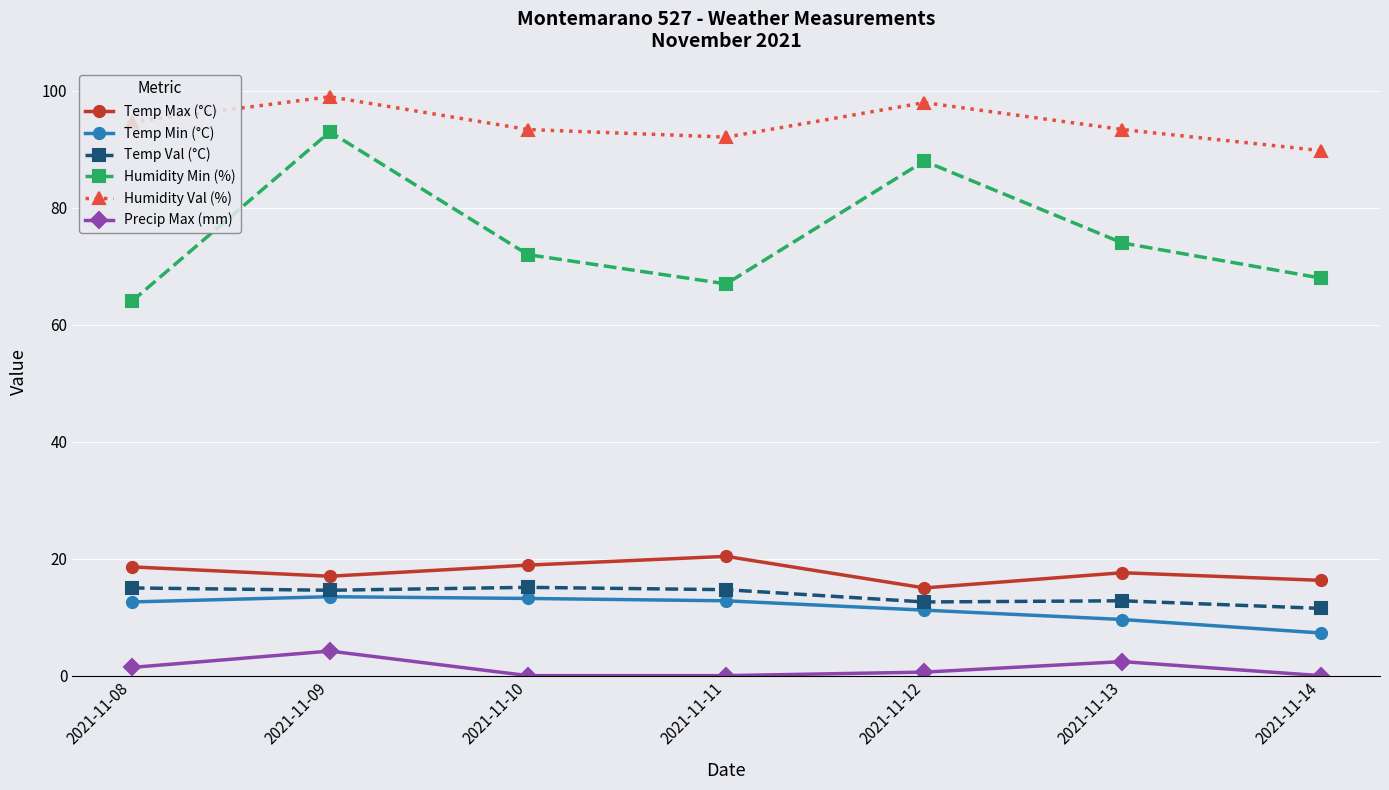

What is the greatest value displayed?

99.0